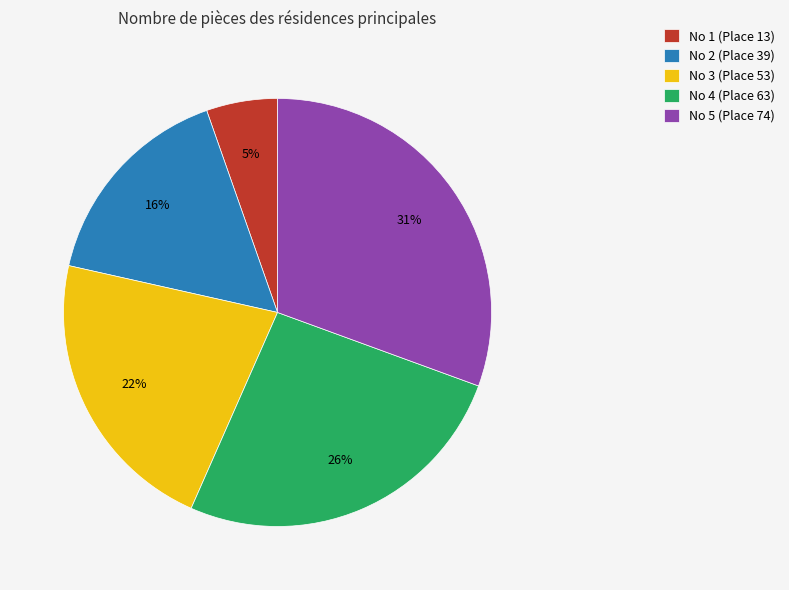

To the nearest percent, what portion does No 4 (Place 63) represent?

26%